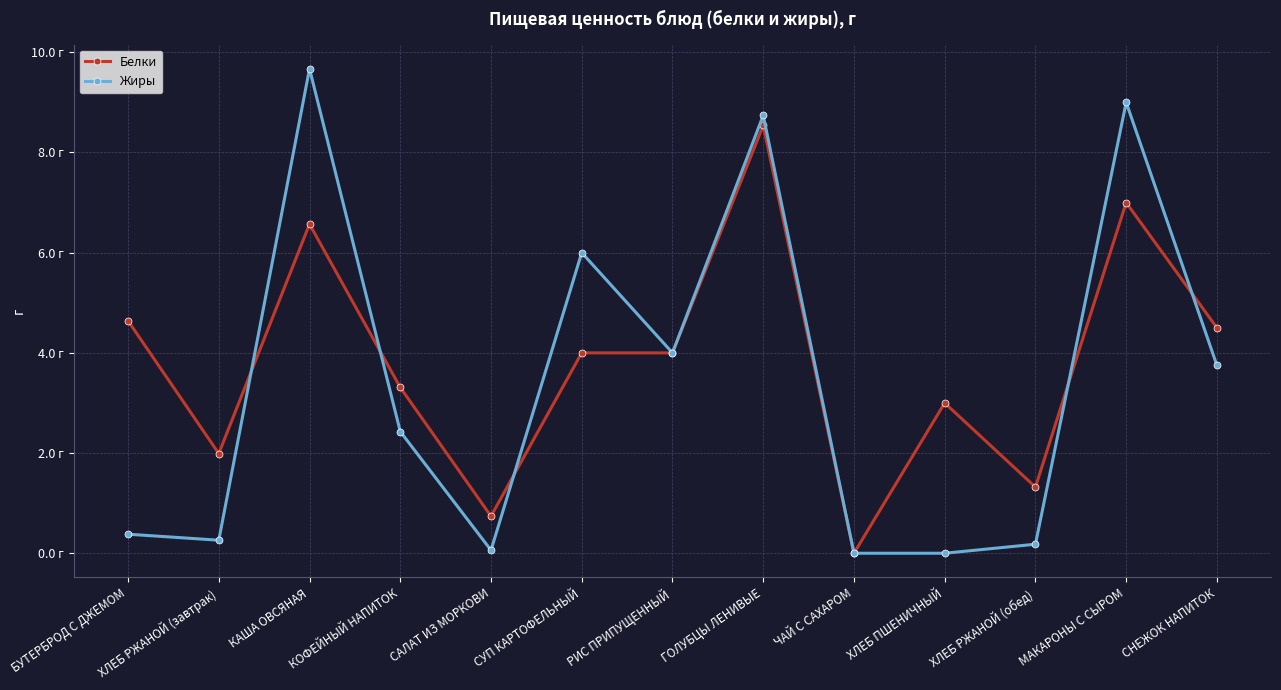

What is the approximate value of Белки at ХЛЕБ РЖАНОЙ (обед)?

1.3